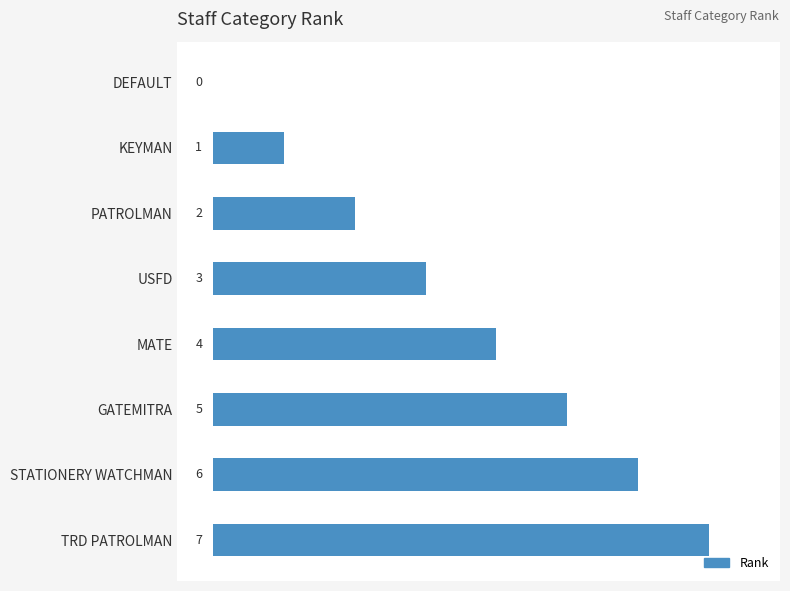

At which label is the value closest to 3?

USFD